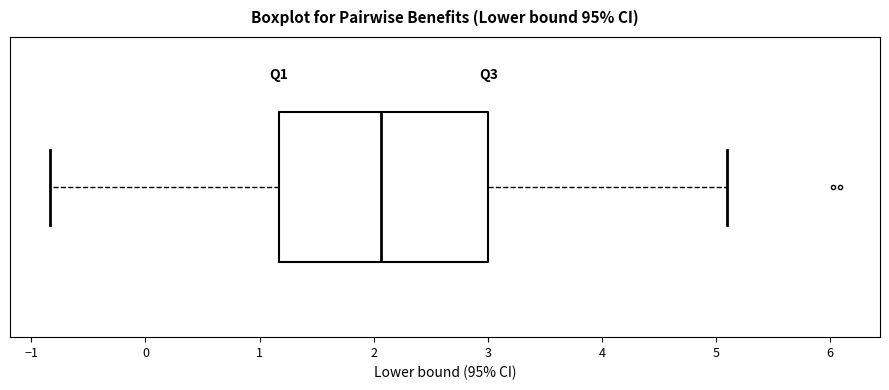

Transcribe this box plot: give where the median line is, the range the box spans, and where the two whiskers end, as read against the x-axis. The values are not printed on the chart, so give them approximately, as read against the axis.

median 2.1, box 1.2 to 3.0, whiskers -0.8 to 5.1